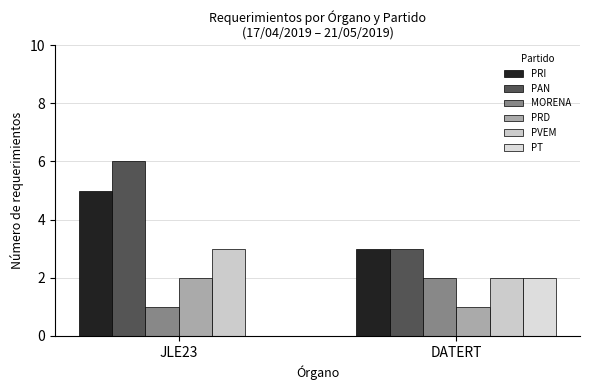

At which category is the sum across all series the highest?

JLE23